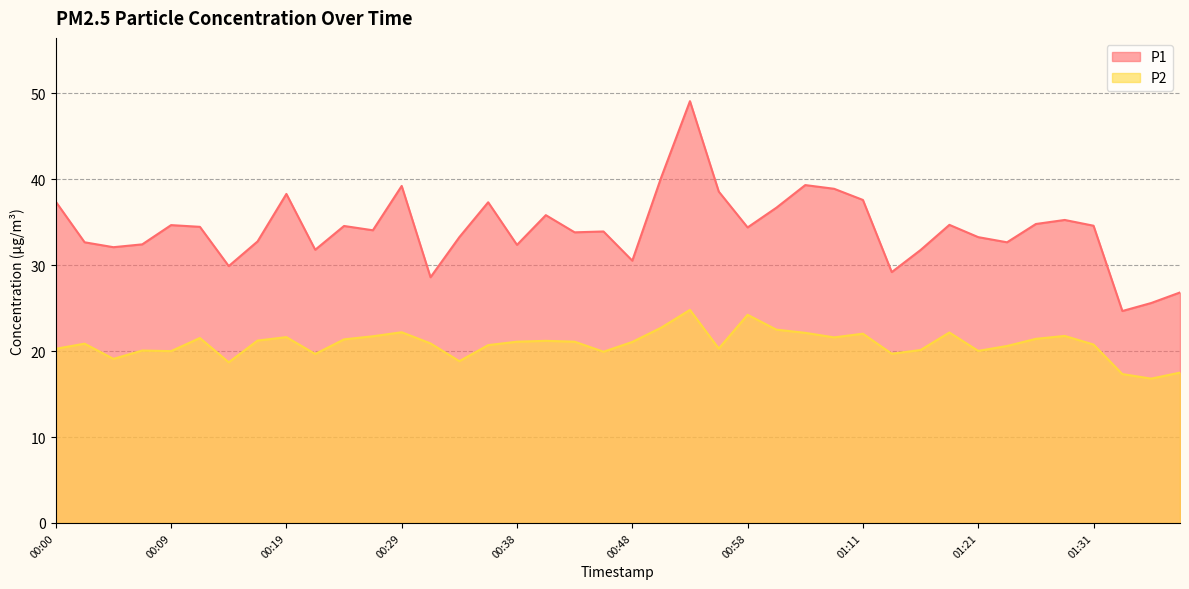

Rank the series by their average value, from highest to lowest.

P1, P2